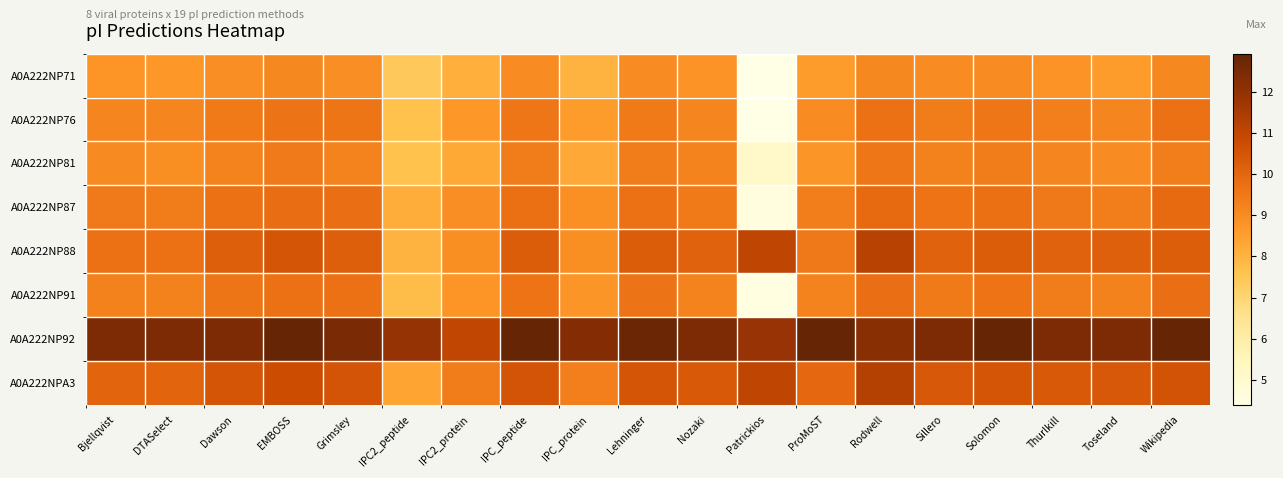

What is the total value across all series at IPC_protein?

73.0